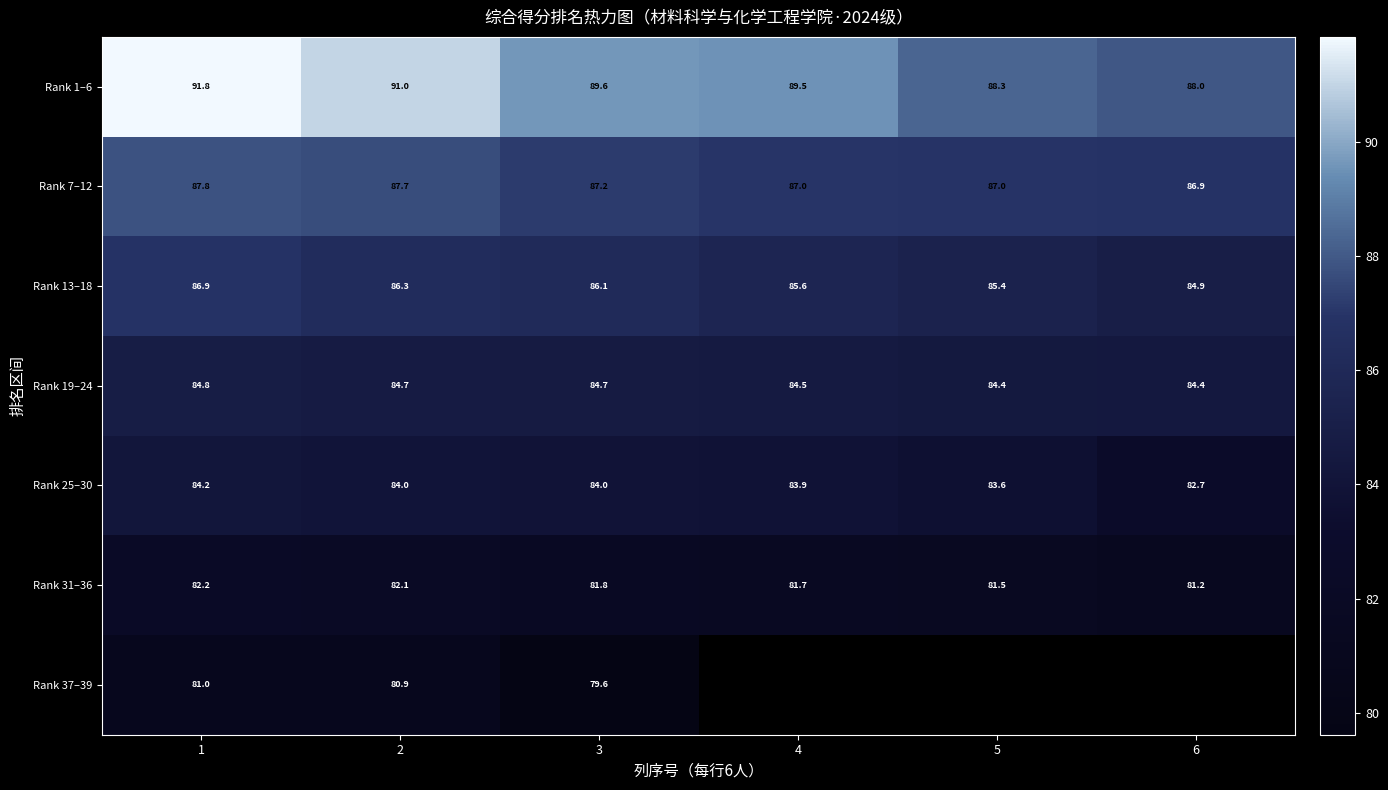

What is the smallest value displayed?

79.6